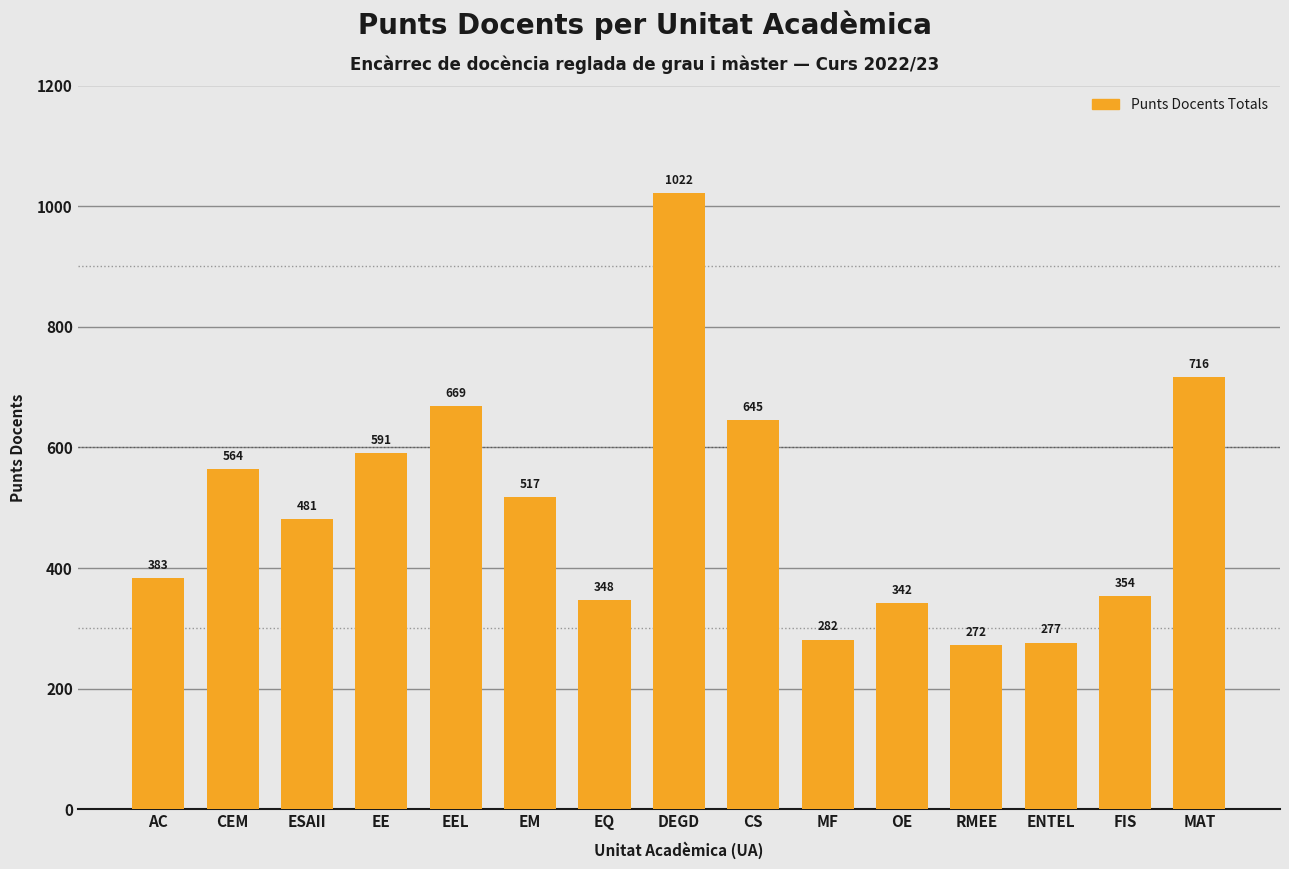

Rank the categories by value from highest to lowest.

DEGD, MAT, EEL, CS, EE, CEM, EM, ESAII, AC, FIS, EQ, OE, MF, ENTEL, RMEE